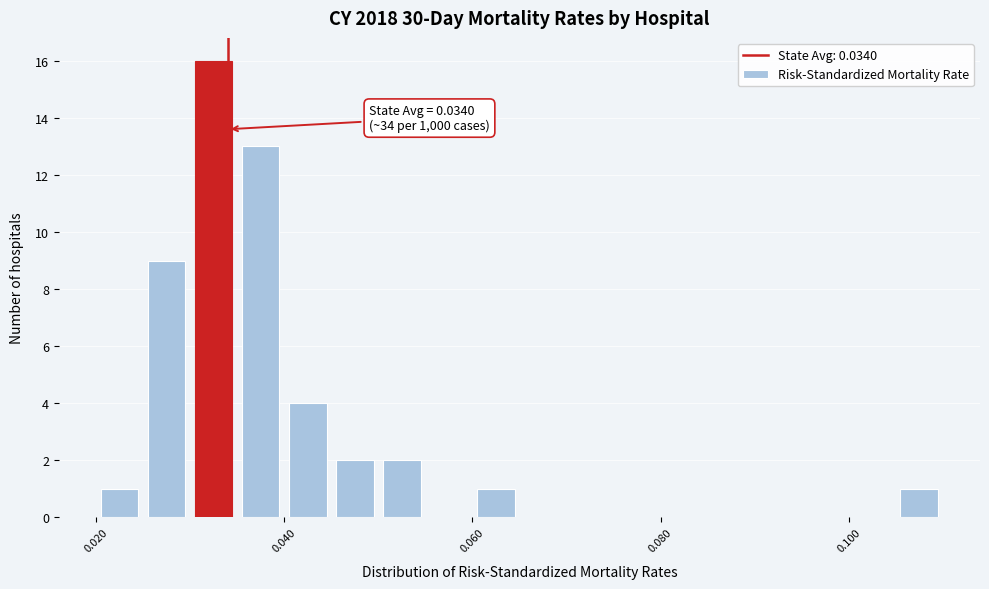

Read against the x-axis, roughly where is the centre of the tallest bar?

0.032